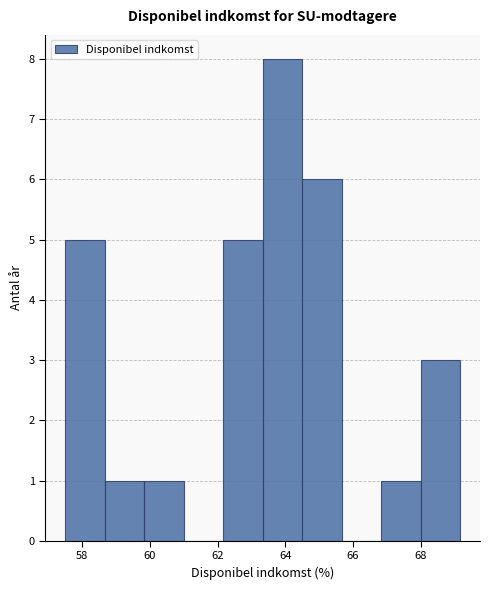

Which range on the x-axis has the tallest bar?

63.4 to 64.4